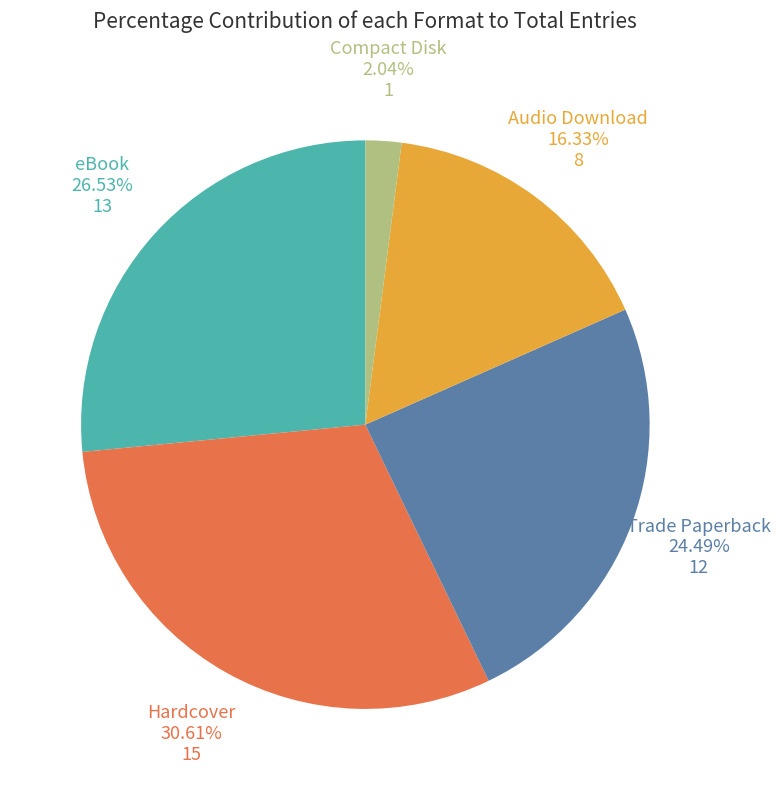

To the nearest percent, what percentage of the pie is Trade Paperback?

24%